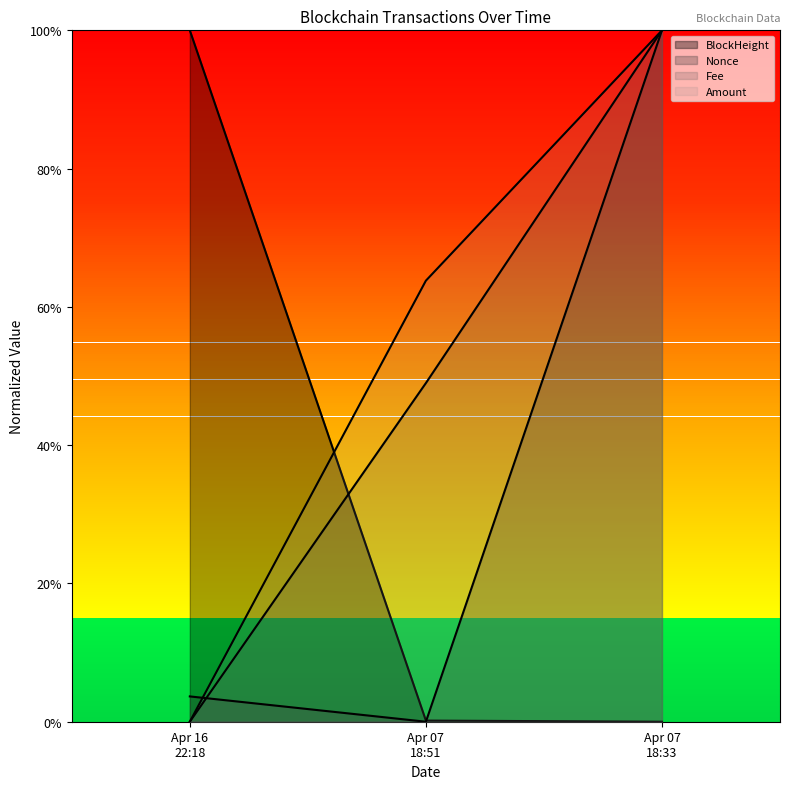

Does the chart display data point markers on the line(s)?

No